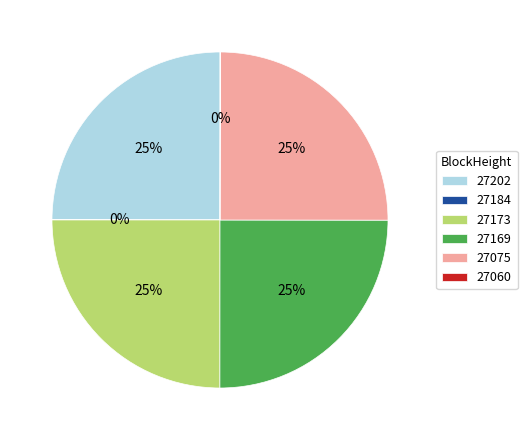

Is there a majority slice in this chart?

No